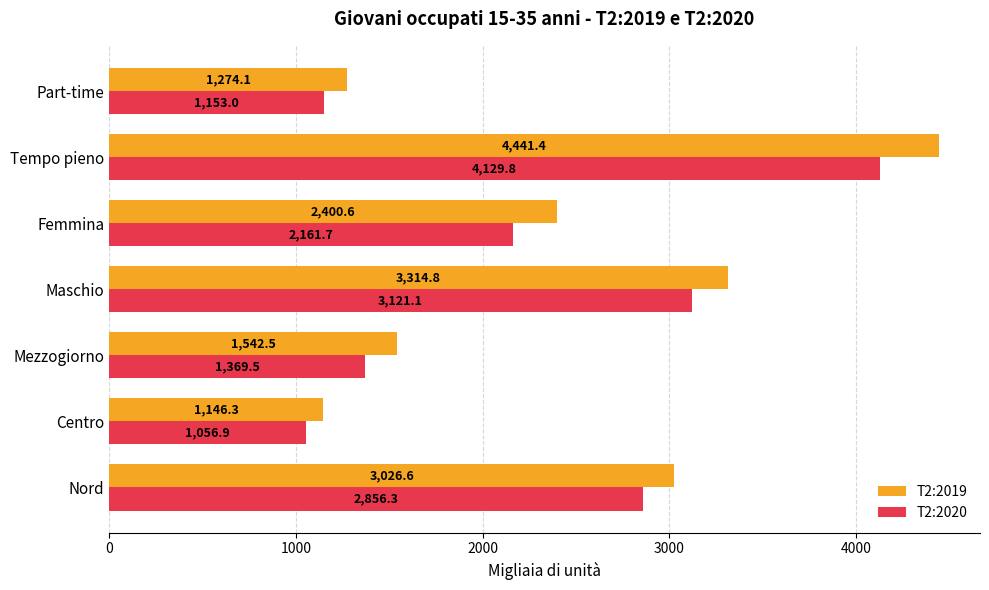

List the series in order of their peak value, lowest first.

T2:2020, T2:2019